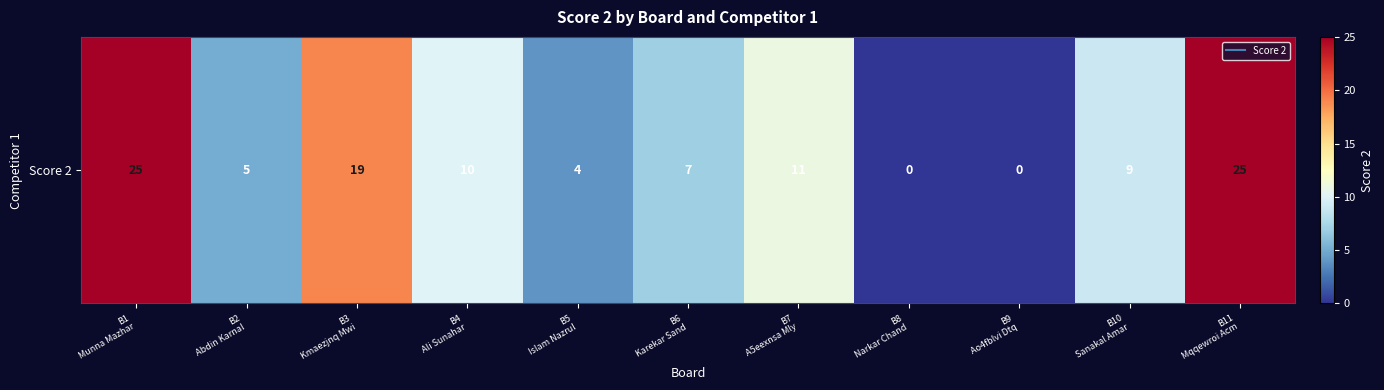

What is the difference between the second highest and minimum values?

25